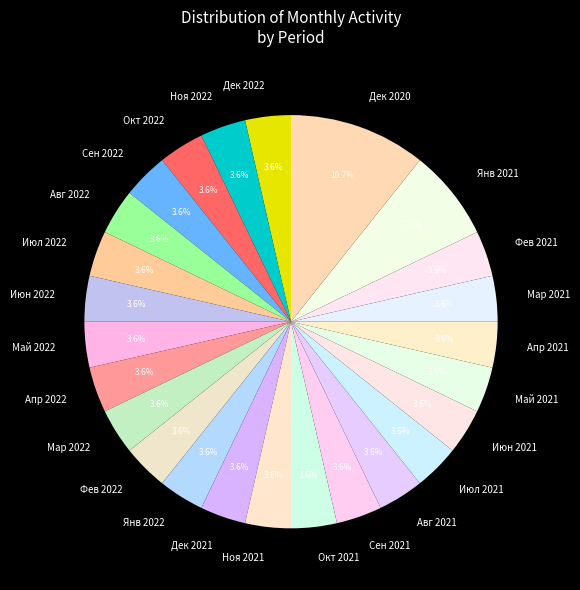

Does Дек 2021 represent more than half of the total?

No